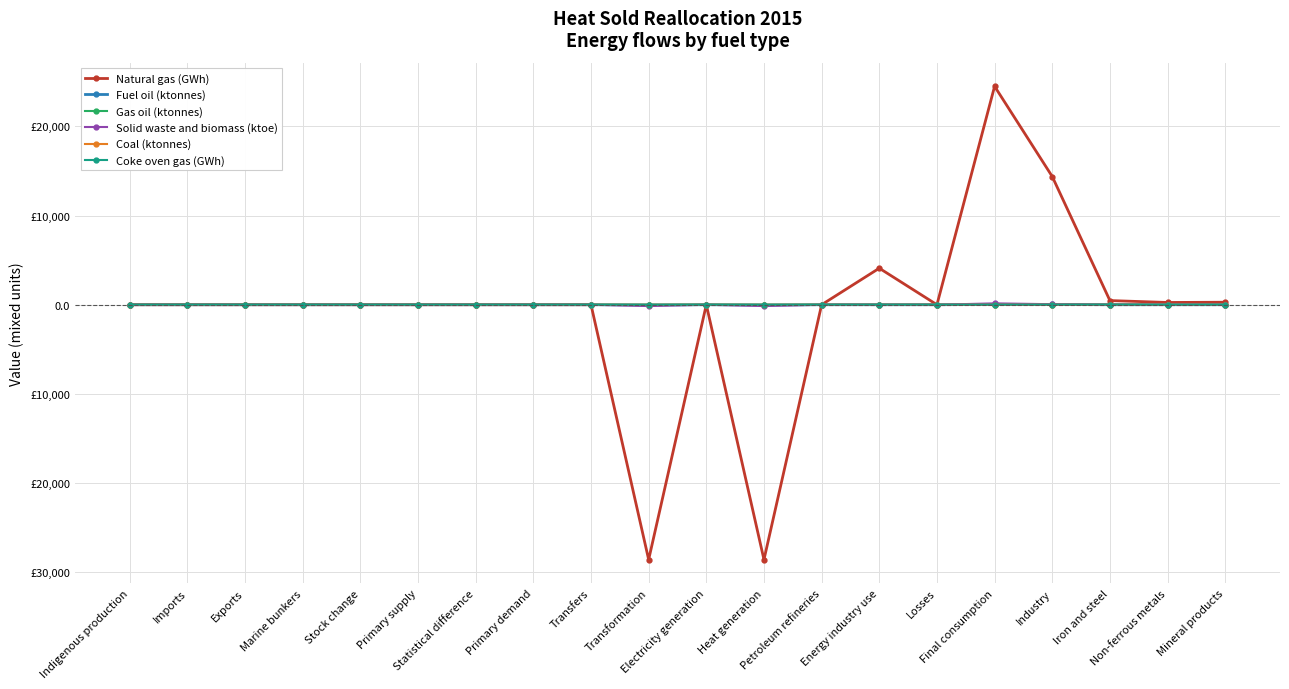

What is the label of the 14th point from the right?

Statistical difference